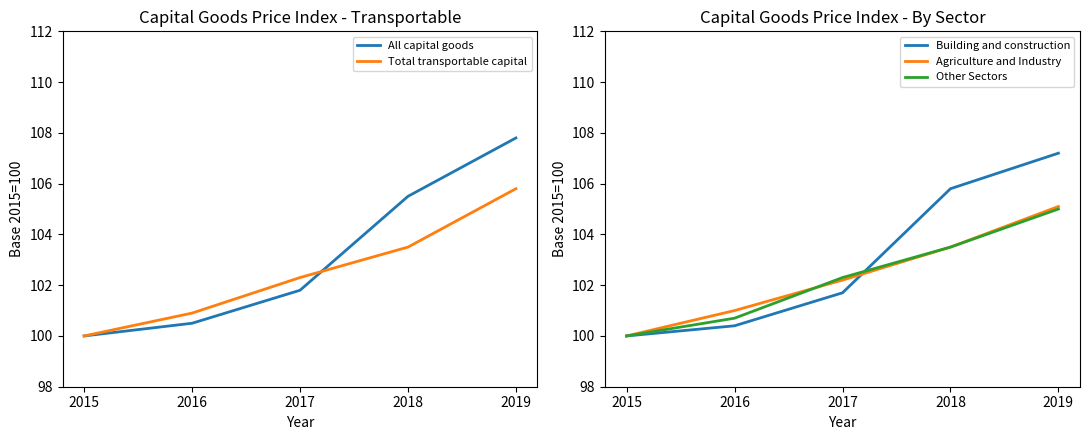

What is the difference between the maximum and minimum values in the Building and construction series?

7.2